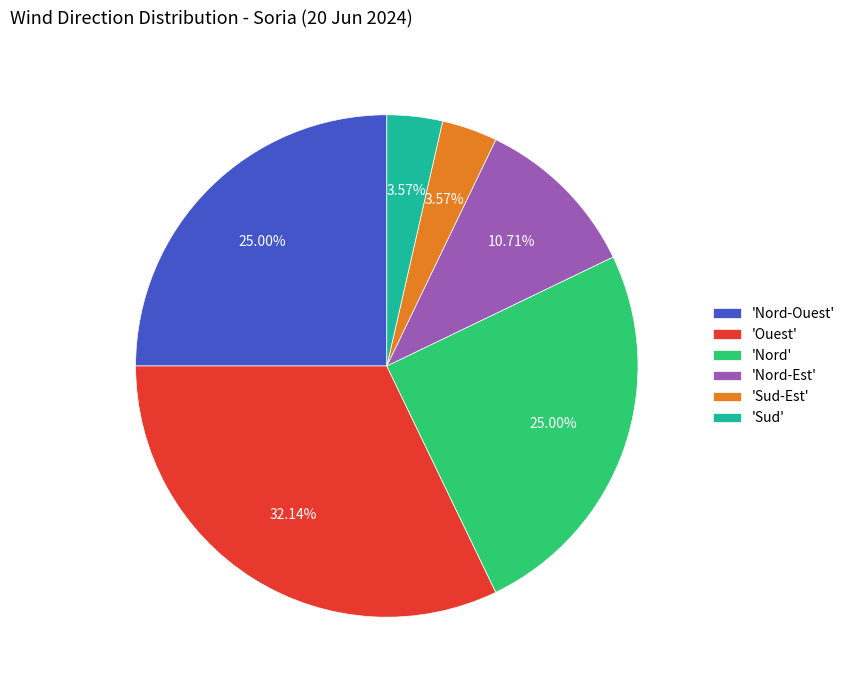

Is there a majority slice in this chart?

No